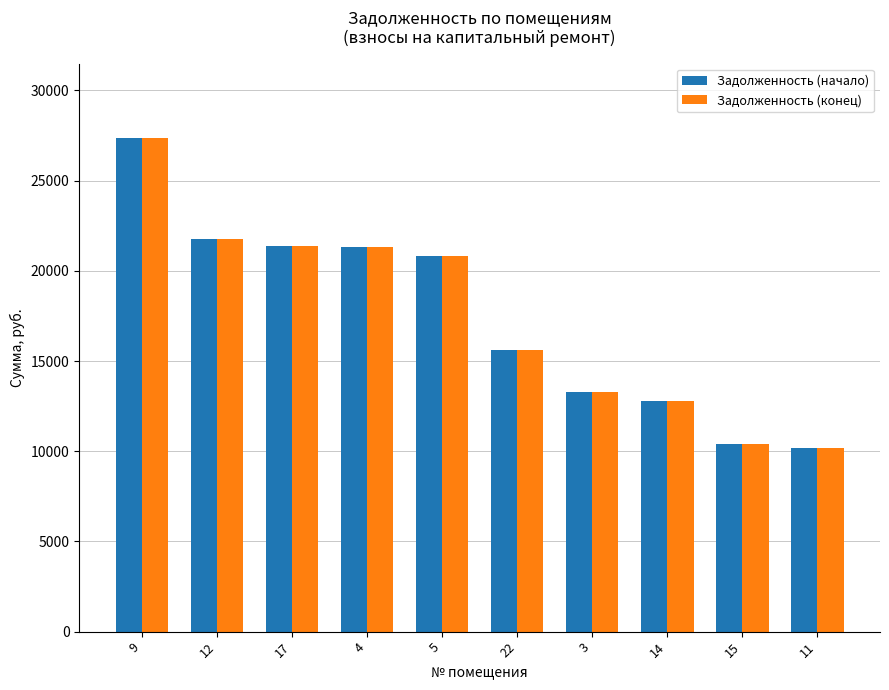

What is the difference between the Задолженность (начало) values at 22 and 14?

2800.2